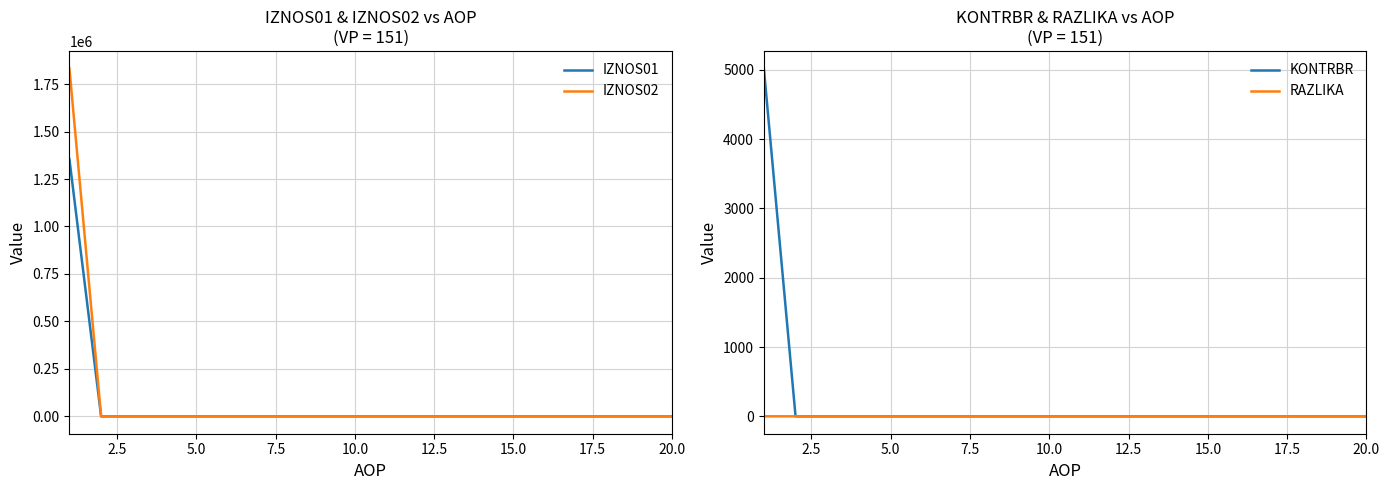

True or false: IZNOS01 and KONTRBR cross at least once.

False